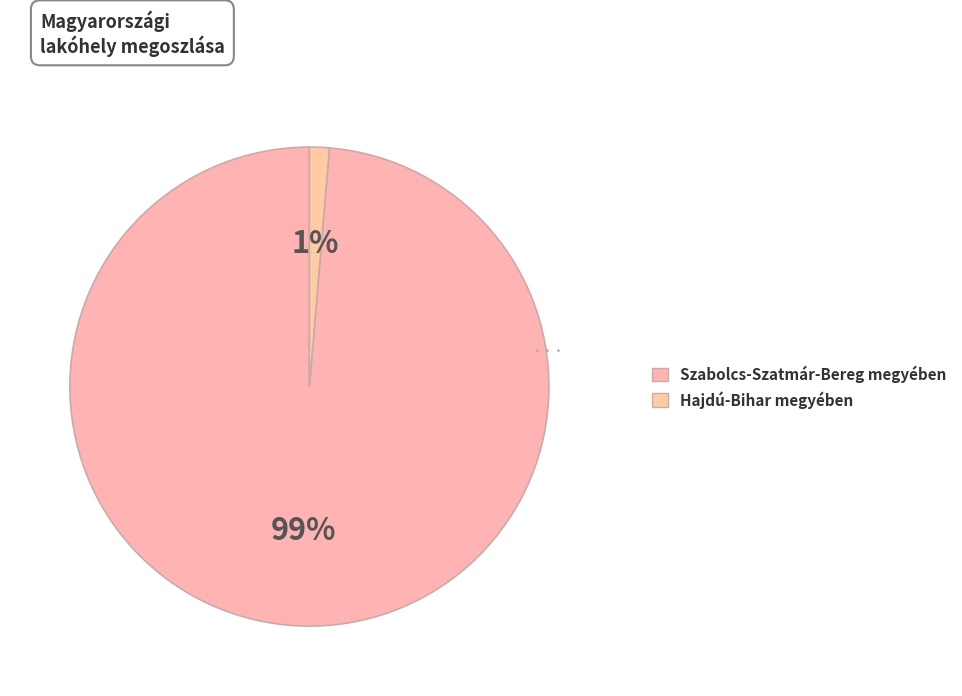

Rank the categories by value from lowest to highest.

Hajdú-Bihar megyében, Szabolcs-Szatmár-Bereg megyében